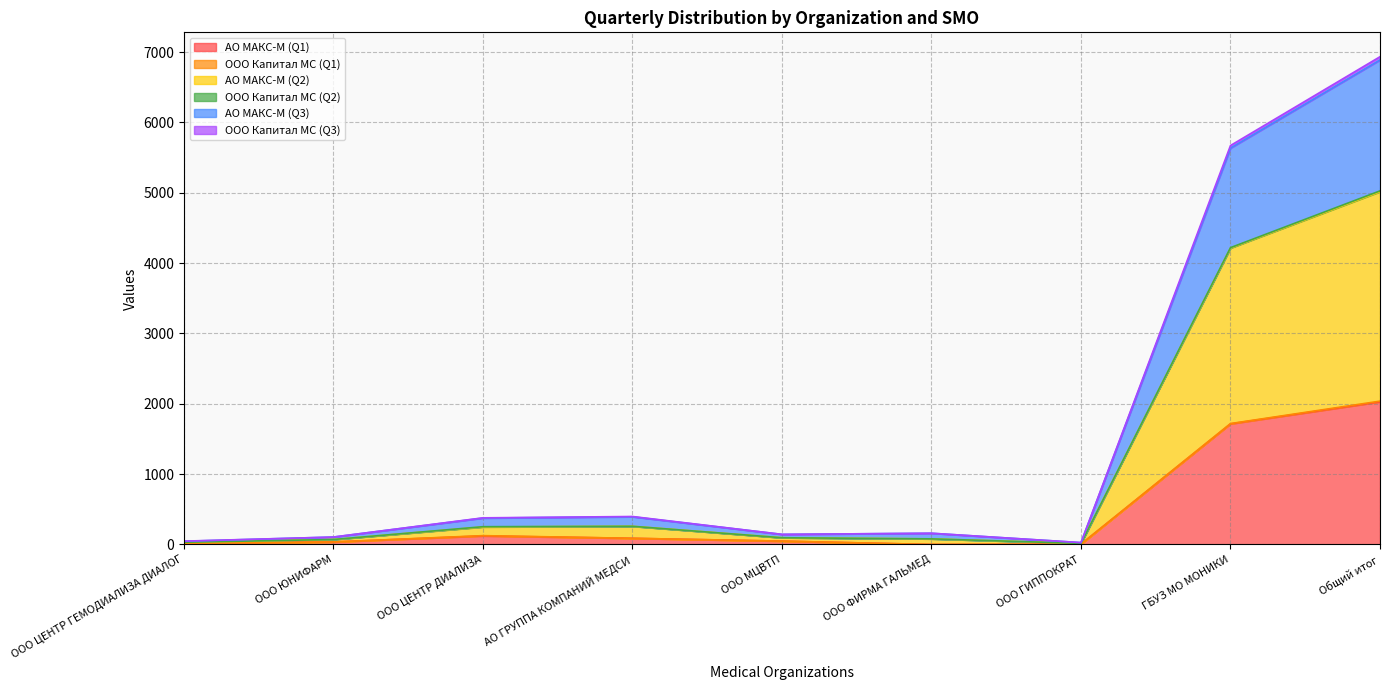

What is the label of the 5th point from the right?

ООО МЦВТП